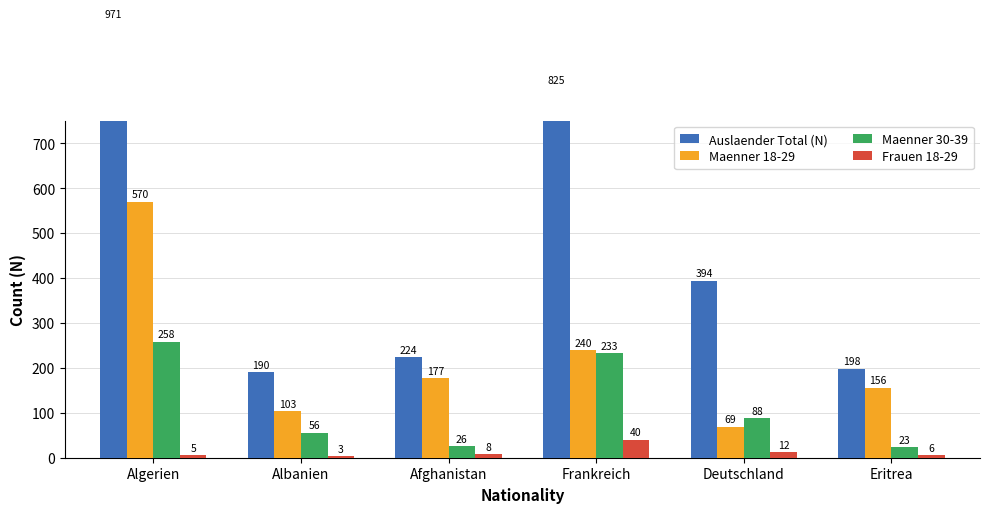

How many bars are there in total?

24